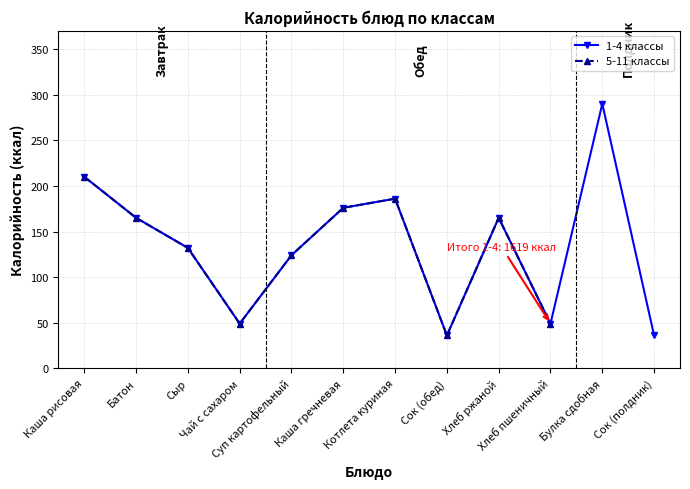

True or false: the data has more than 2 interior local peaks.

True